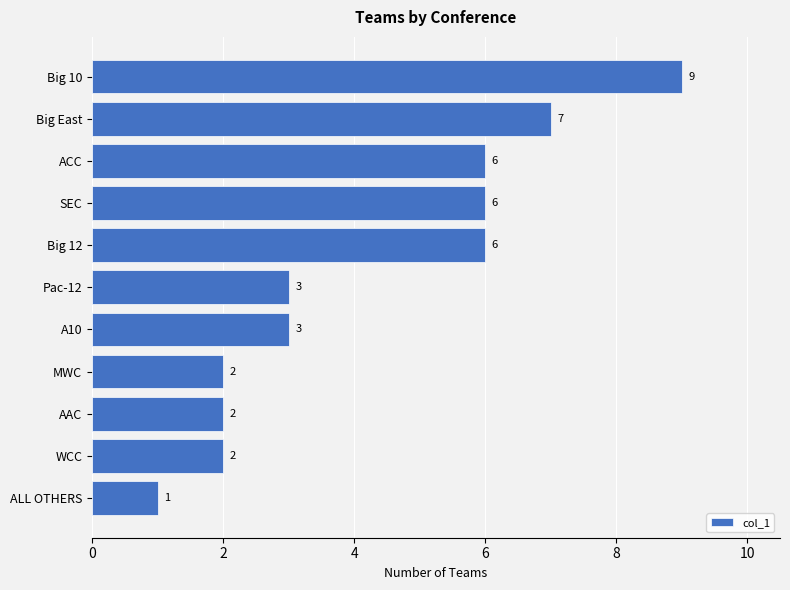

What is the difference between the maximum and second lowest values?

7